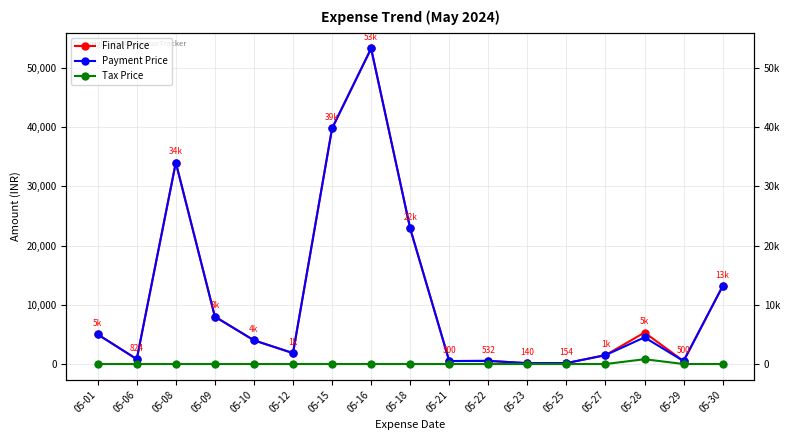

What is the value of the Payment Price point at the 15th from the left?

4500